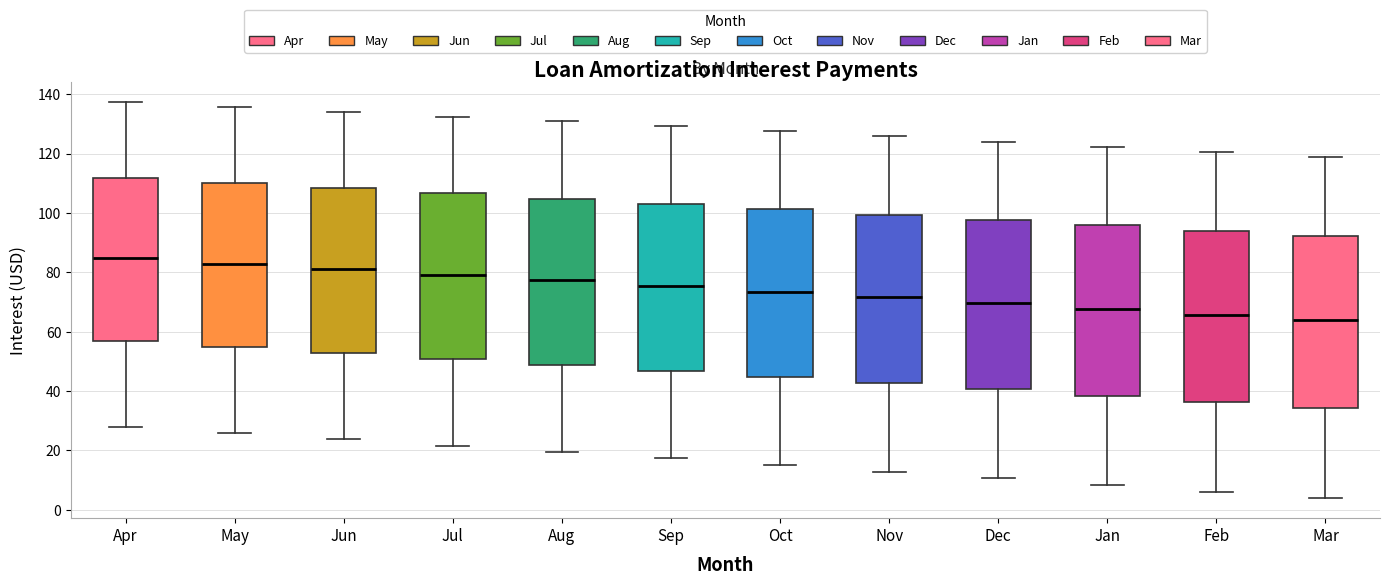

Reading left to right, read every box against the y-axis: the position of its median line, the range the box covers, and the ends of its whiskers. The values are not printed on the chart, so give them approximately, as read against the axis.

Apr: median 84, box 56 to 112, whiskers 28 to 138
May: median 82, box 54 to 110, whiskers 26 to 136
Jun: median 82, box 52 to 108, whiskers 24 to 134
Jul: median 80, box 50 to 106, whiskers 22 to 132
Aug: median 78, box 48 to 104, whiskers 20 to 130
Sep: median 76, box 46 to 104, whiskers 18 to 130
Oct: median 74, box 44 to 102, whiskers 16 to 128
Nov: median 72, box 42 to 100, whiskers 12 to 126
Dec: median 70, box 40 to 98, whiskers 10 to 124
Jan: median 68, box 38 to 96, whiskers 8 to 122
Feb: median 66, box 36 to 94, whiskers 6 to 120
Mar: median 64, box 34 to 92, whiskers 4 to 118